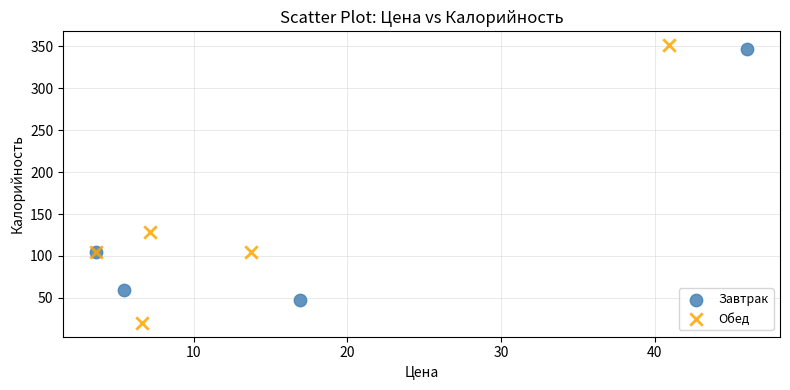

Which series reaches the maximum Y coordinate?

Обед